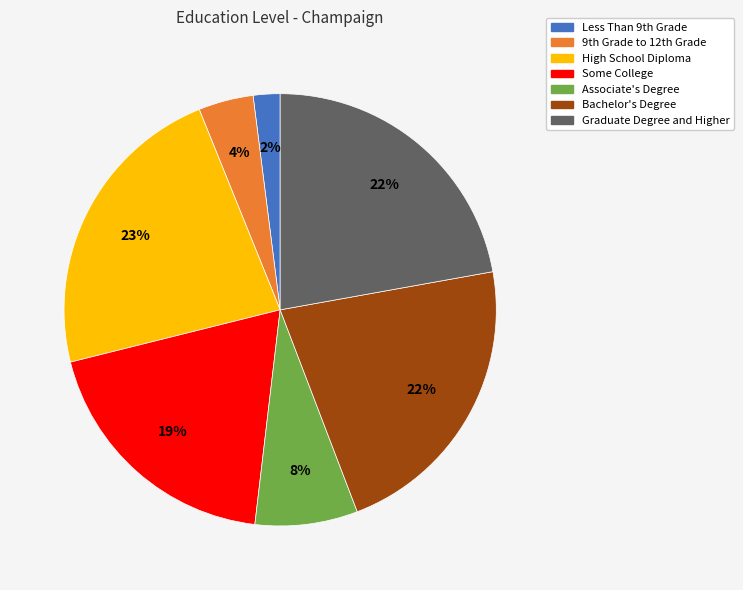

Is the sum of Bachelor's Degree and Associate's Degree greater than half?

No